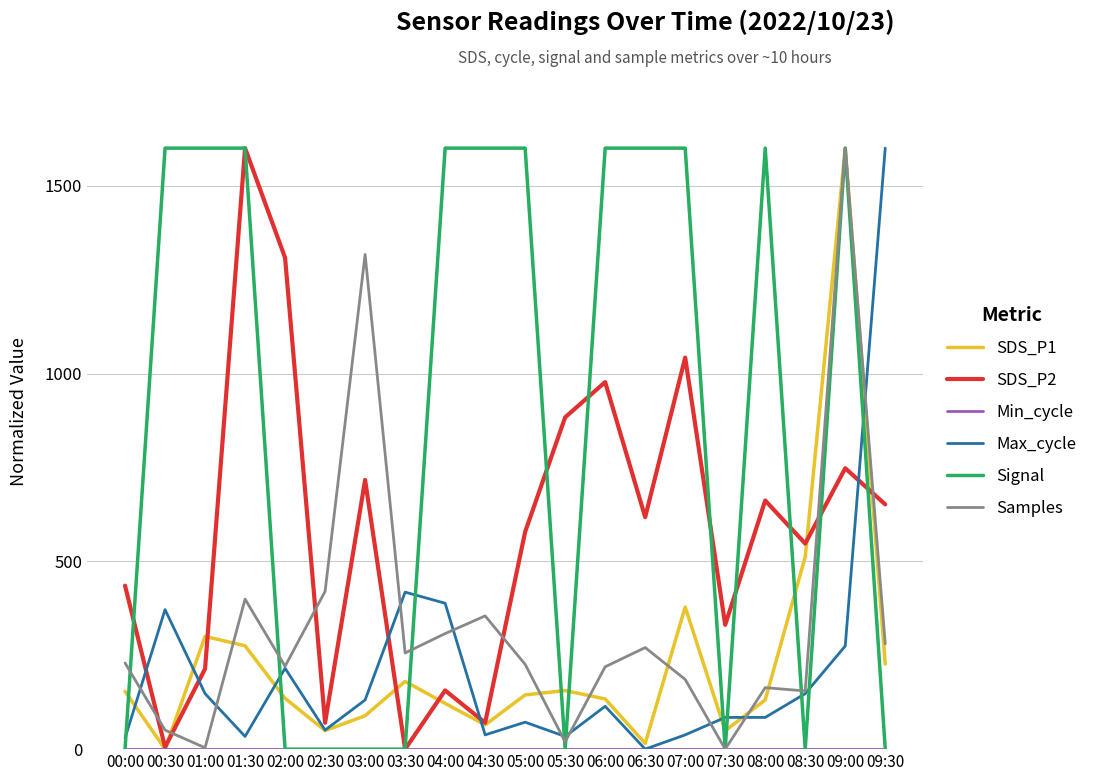

True or false: Samples has a value of 185.6 at 07:00.

True